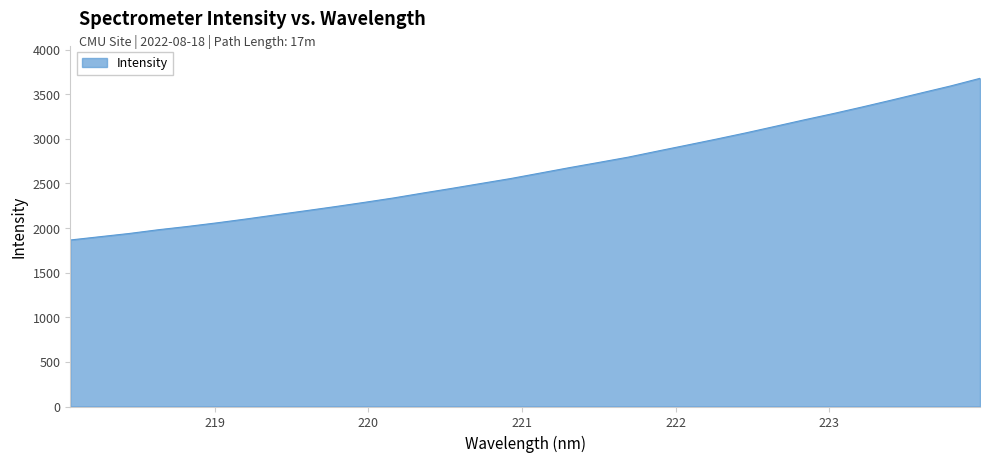

Does the chart have visible grid lines?

No